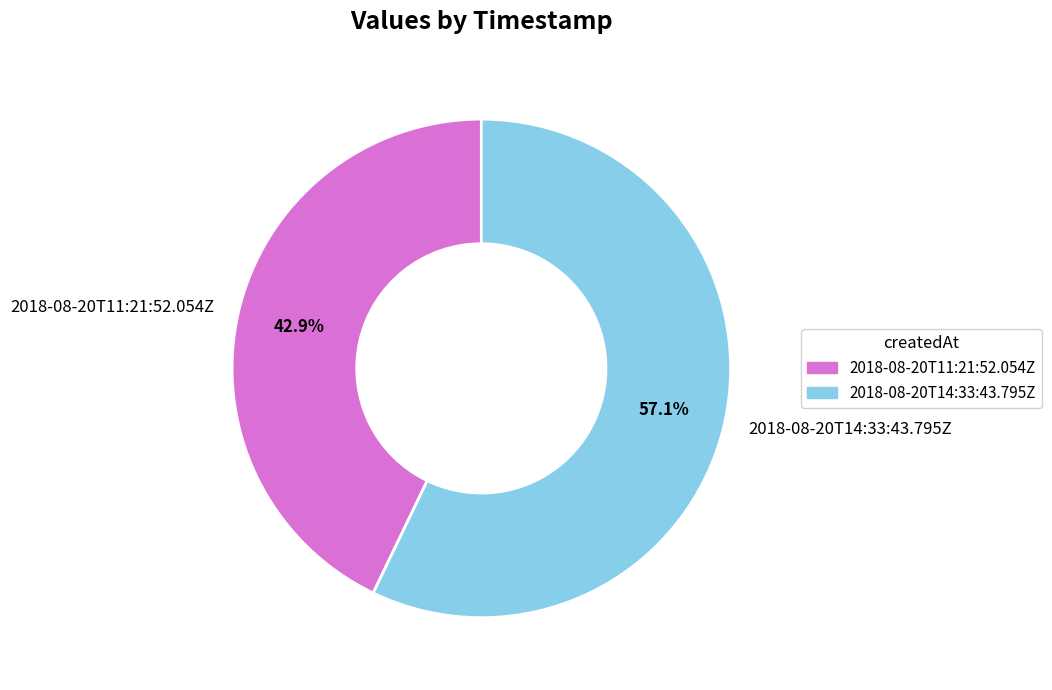

The 2018-08-20T11:21:52.054Z slice represents 54% of the pie. True or false?

False